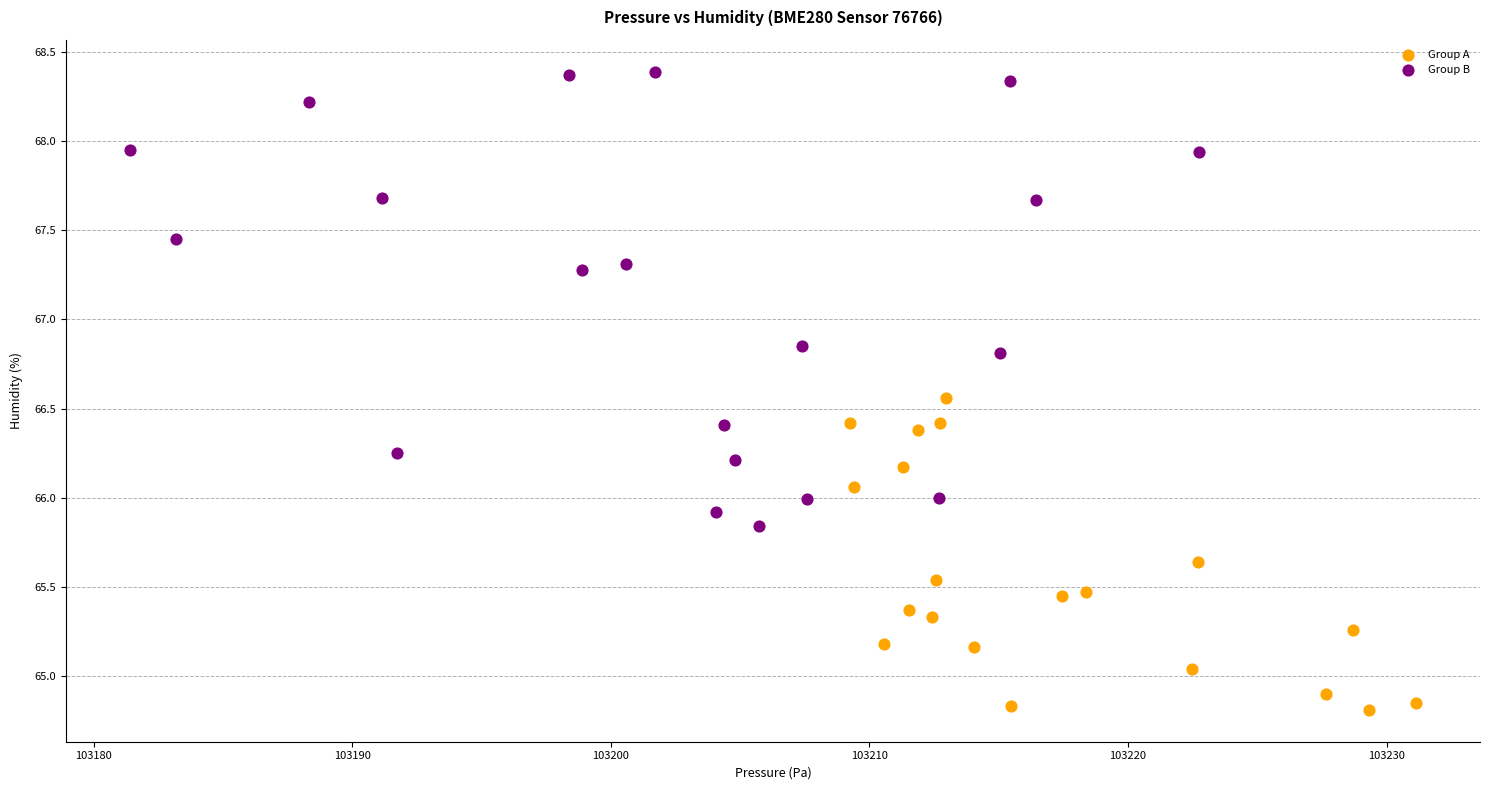

What are all the series names shown in the legend?

Group A, Group B